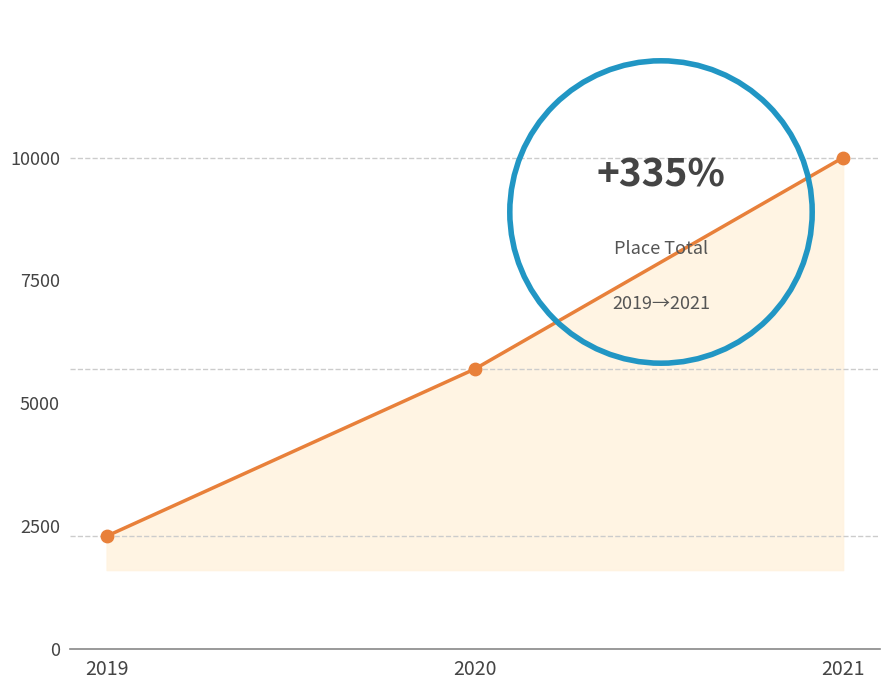

What is the ratio of the value at 2021 to the value at 2020?

1.8